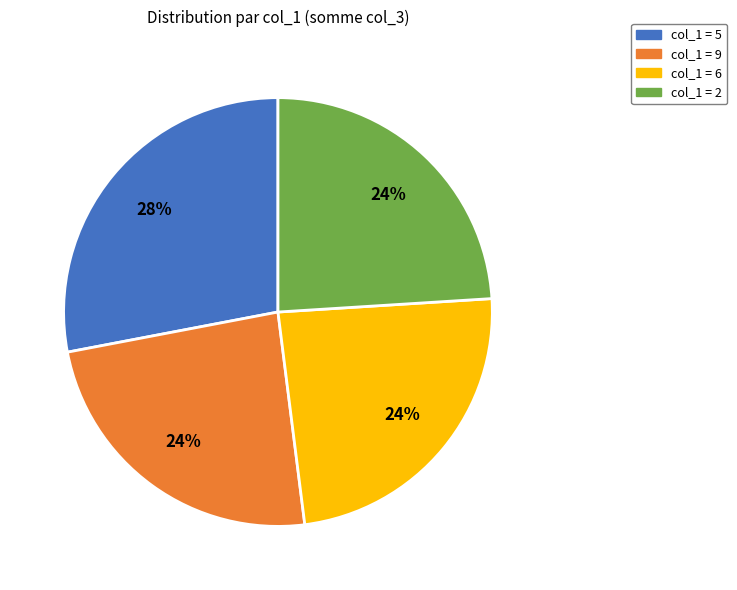

Which category has the biggest portion of the pie?

col_1 = 5